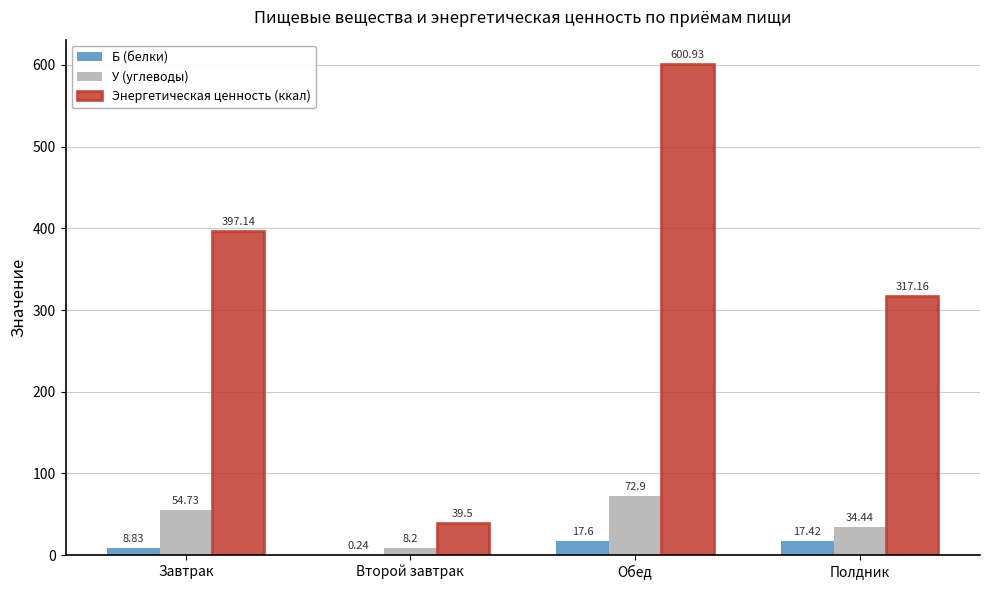

Where does the Б (белки) series first go above 17?

Обед